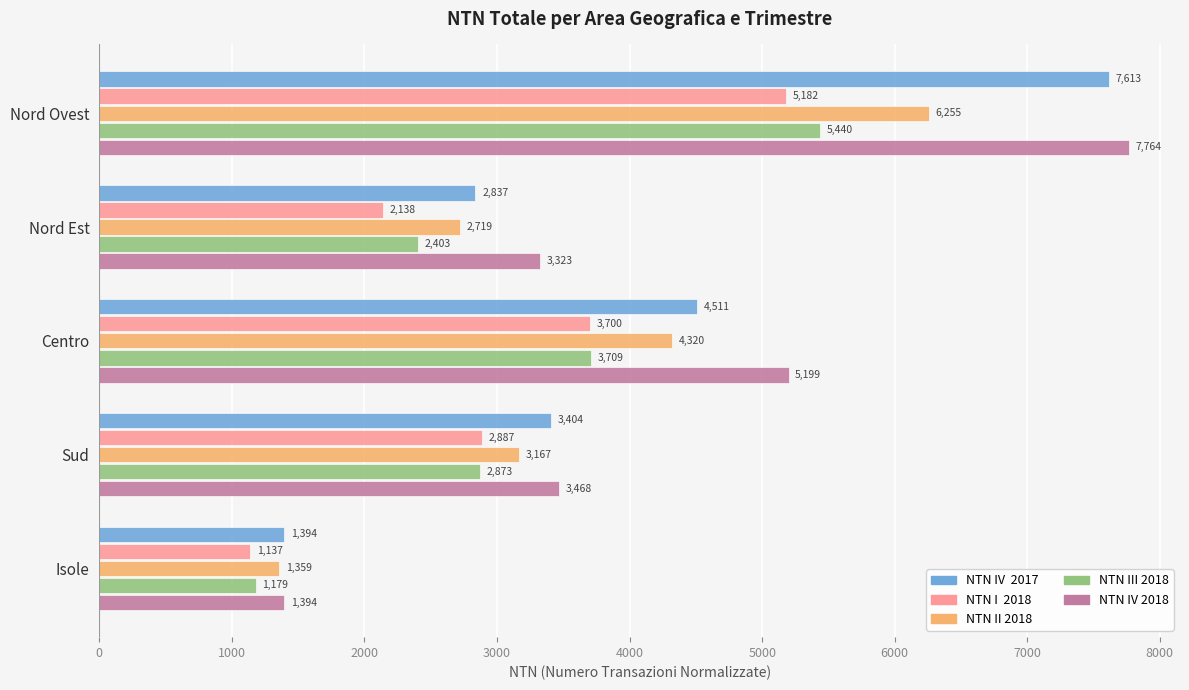

At which category is the sum across all series the highest?

Nord Ovest